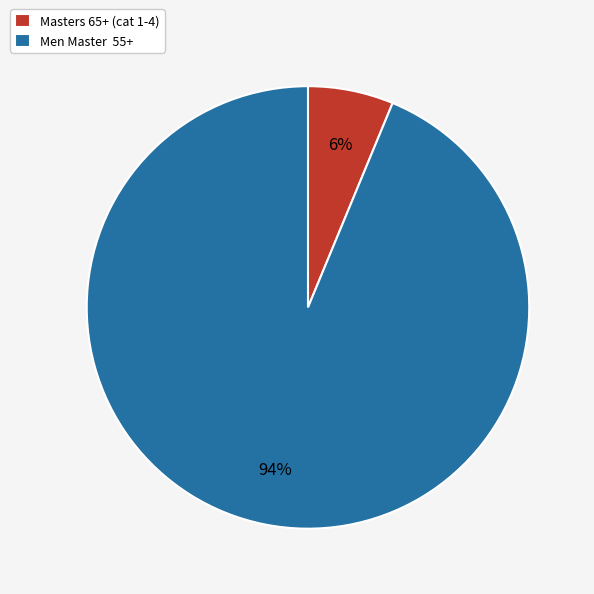

Combined, do Masters 65+ (cat 1-4) and Men Master 55+ account for over 50%?

Yes